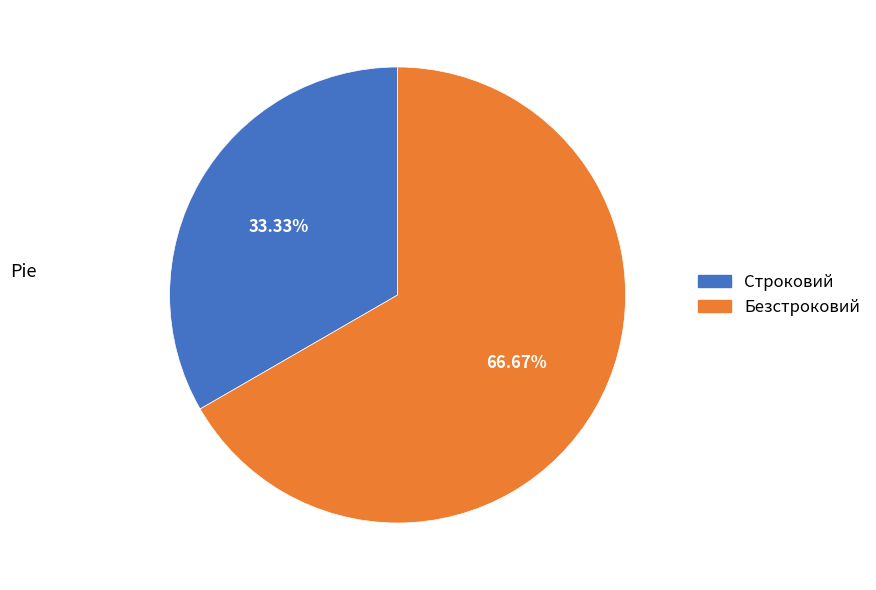

Is the sum of Безстроковий and Строковий greater than half?

Yes